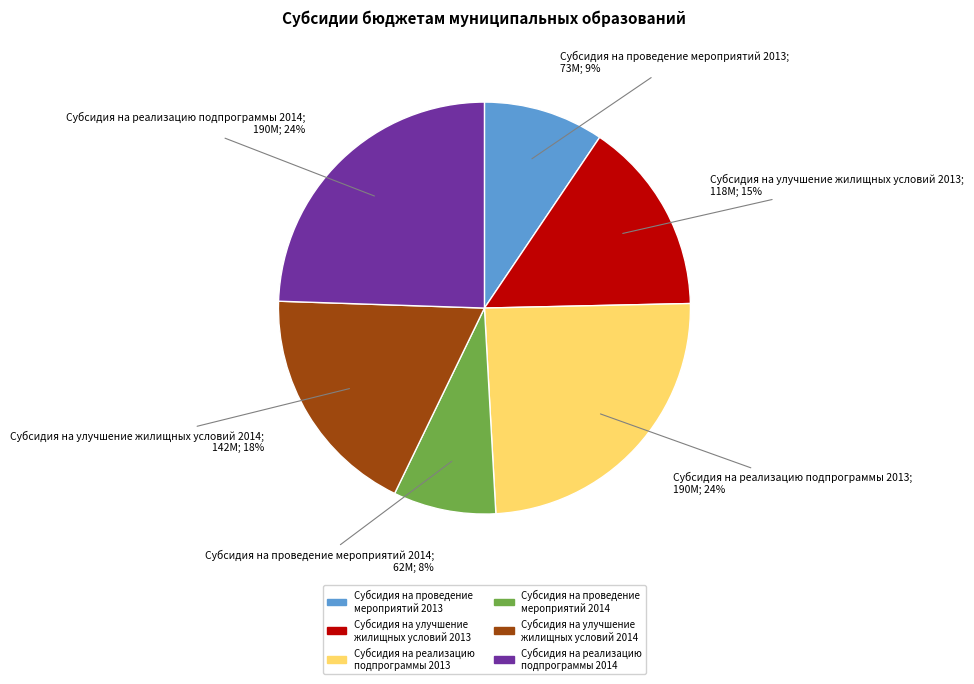

Do Субсидия на улучшение жилищных условий 2014 and Субсидия на реализацию подпрограммы 2014 together represent more than half of the pie?

No